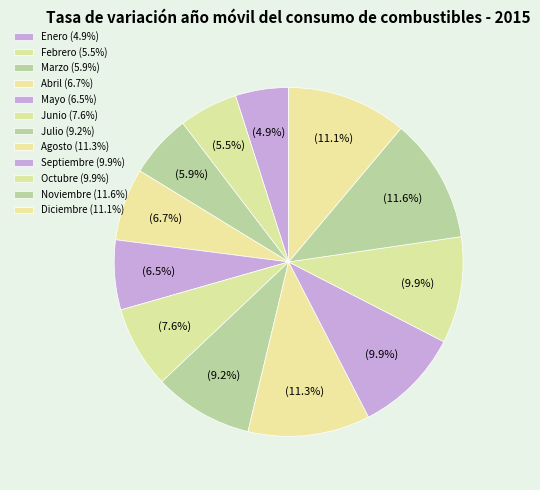

How many slices are in this pie chart?

12